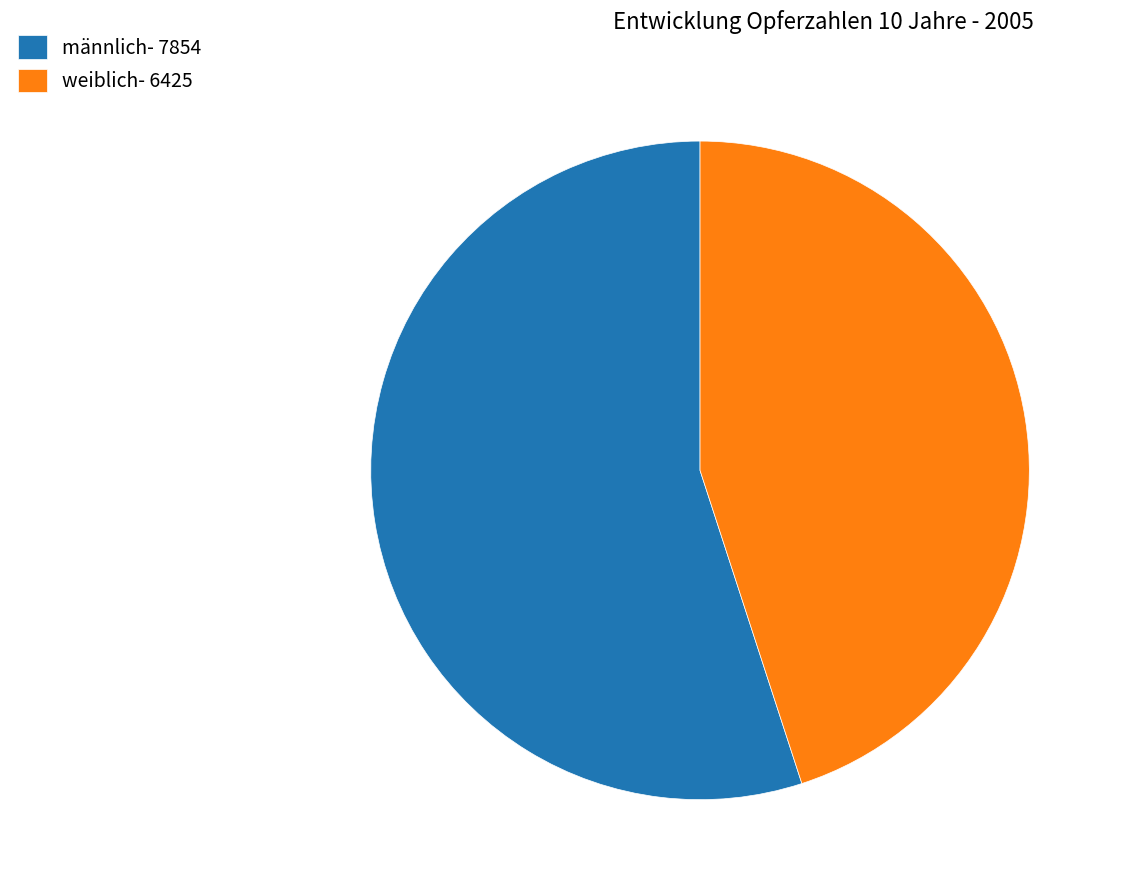

How many segments does this pie chart have?

2